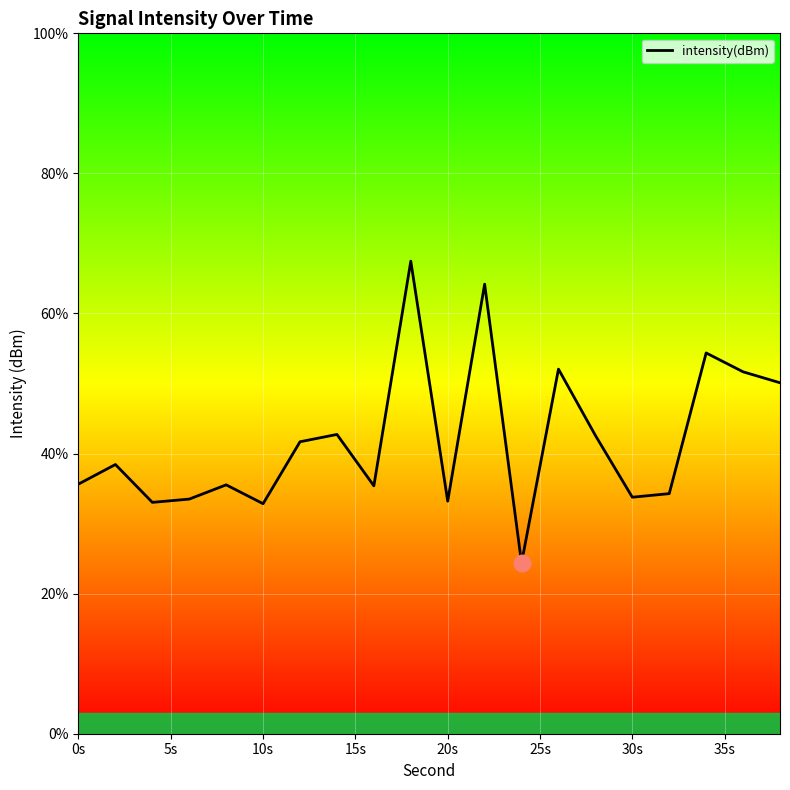

The chart shows a value of 73.8 at 14. True or false?

False